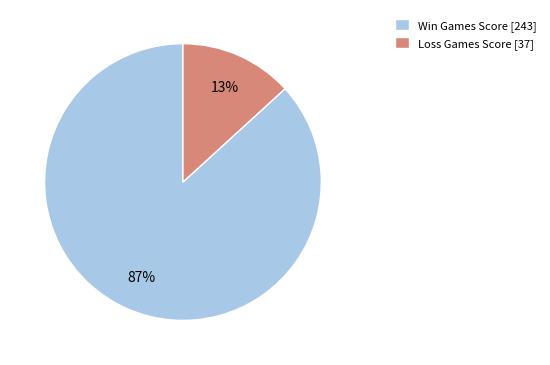

Which slice is the largest?

Win Games Score [243]